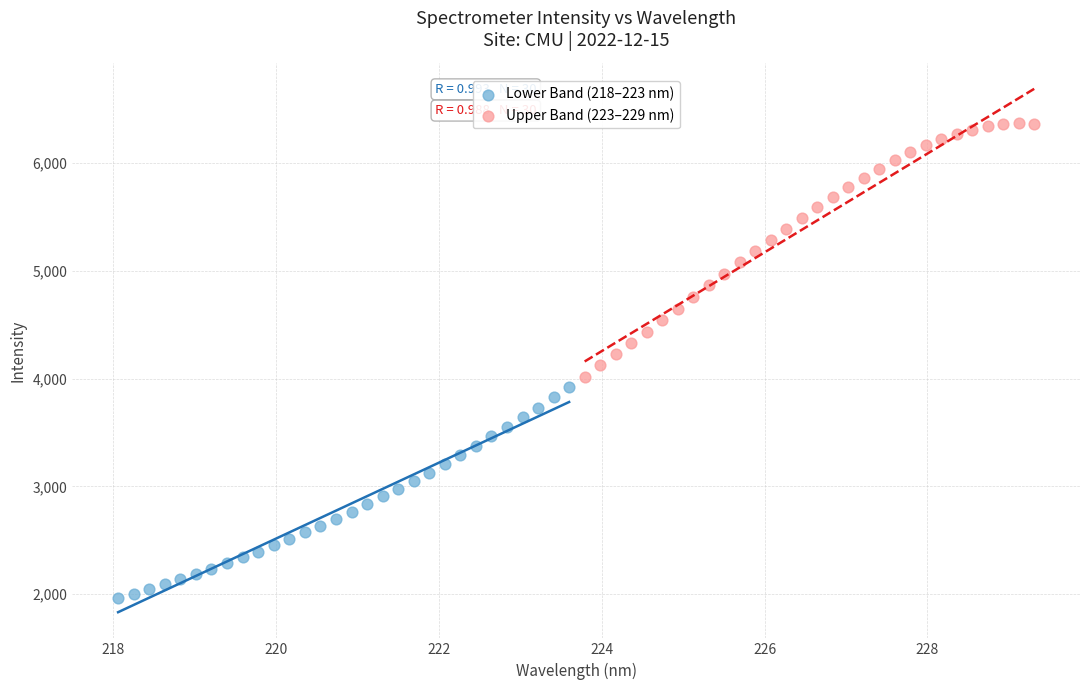

Which series reaches the maximum Y coordinate?

Upper Band (223–229 nm)